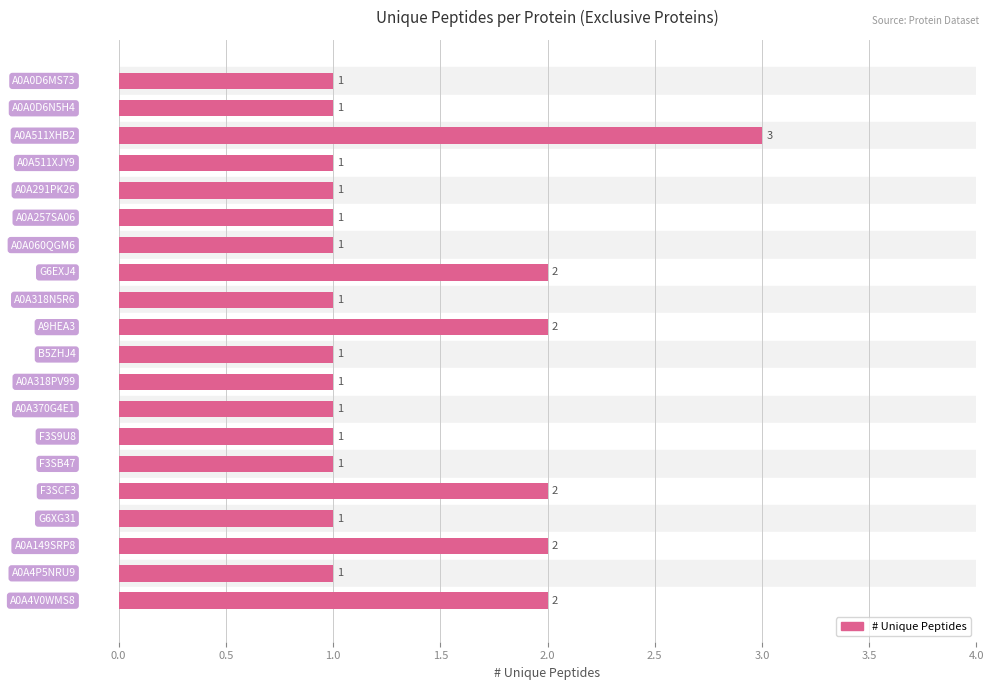

How many values are between 1 and 2?

19